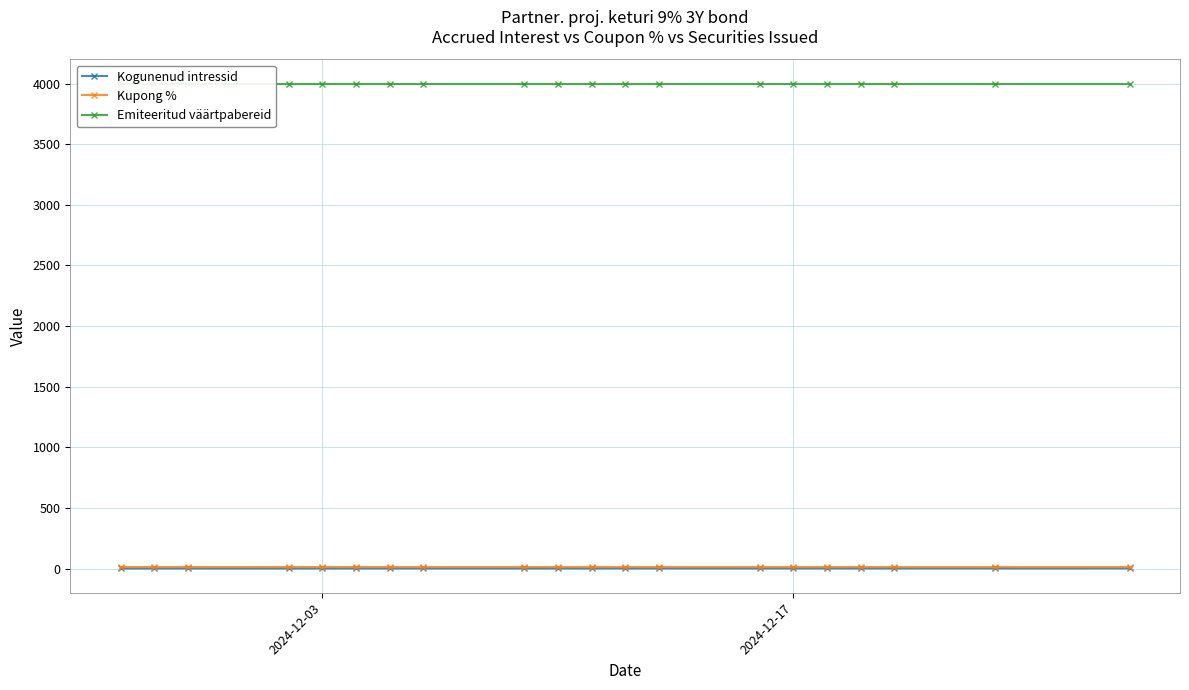

How many data points in Kogunenud intressid are above 1?

14